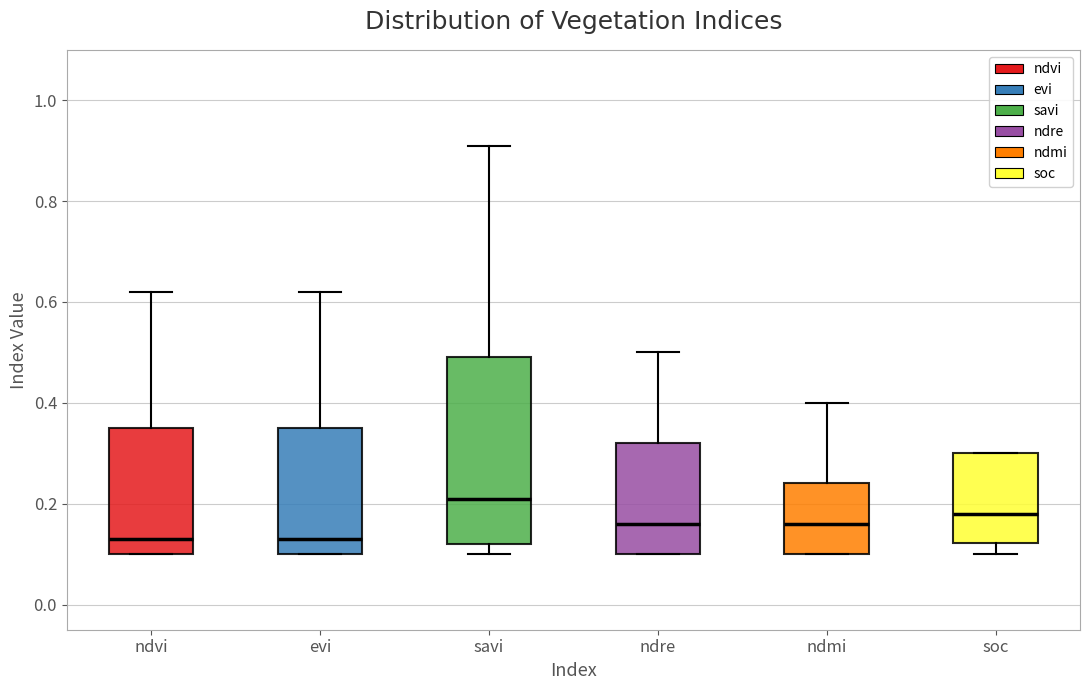

Reading left to right, read every box against the y-axis: the position of its median line, the range the box covers, and the ends of its whiskers. The values are not printed on the chart, so give them approximately, as read against the axis.

ndvi: median 0.14, box 0.10 to 0.36, whiskers 0.10 to 0.62
evi: median 0.14, box 0.10 to 0.36, whiskers 0.10 to 0.62
savi: median 0.22, box 0.12 to 0.50, whiskers 0.10 to 0.92
ndre: median 0.16, box 0.10 to 0.32, whiskers 0.10 to 0.50
ndmi: median 0.16, box 0.10 to 0.24, whiskers 0.10 to 0.40
soc: median 0.18, box 0.12 to 0.30, whiskers 0.10 to 0.30